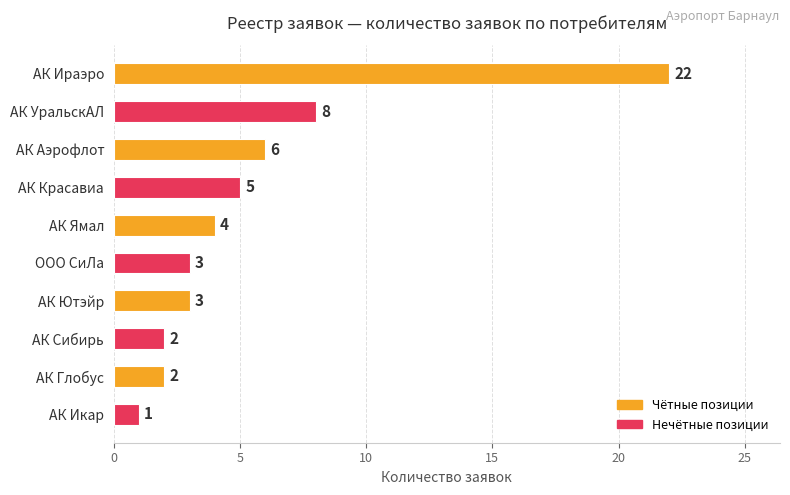

What is the change in value from АК Ираэро to АК Ютэйр?

-19